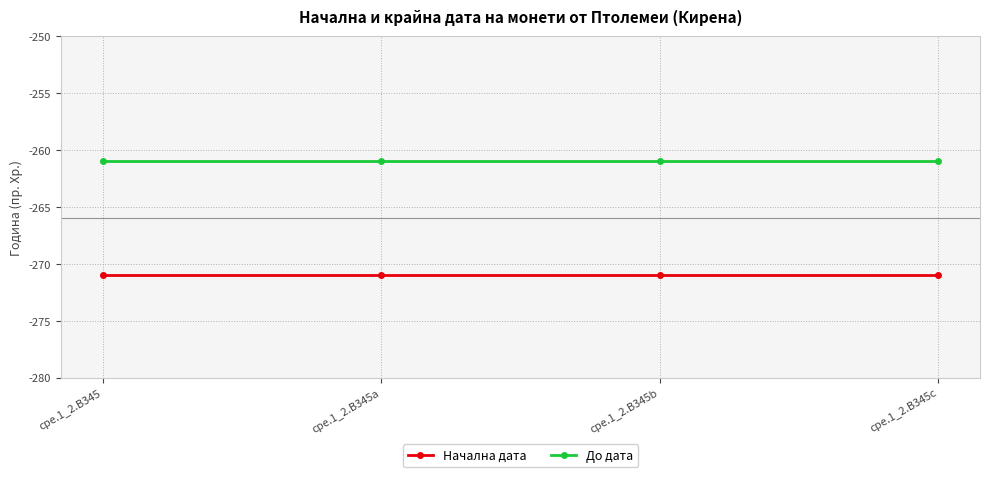

What is the minimum value for Начална дата?

-271